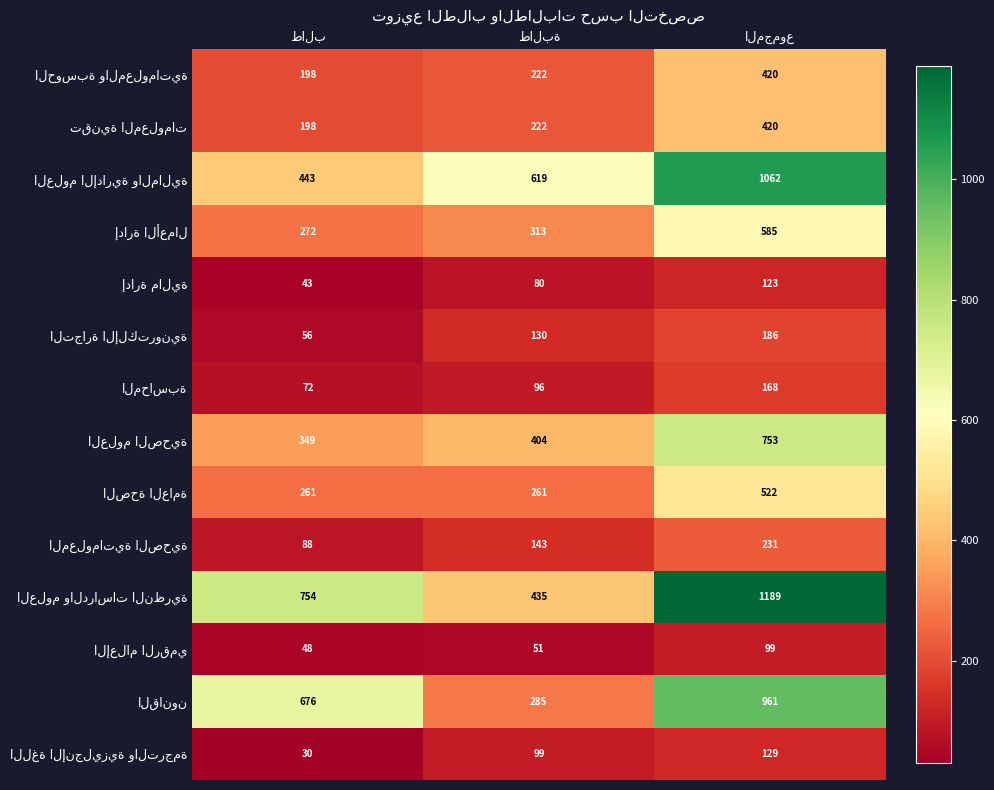

What is the smallest value displayed?

30